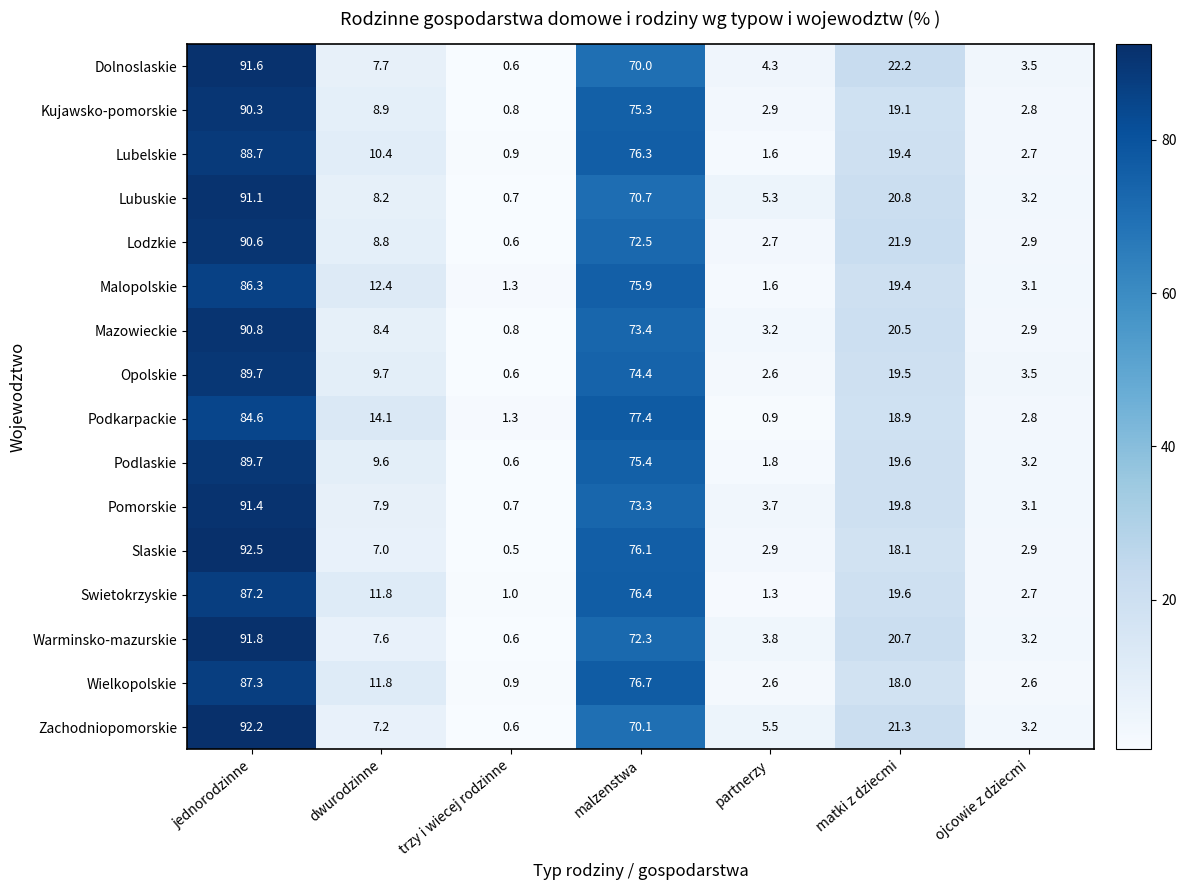

What value does the Kujawsko-pomorskie series have at partnerzy?

2.9